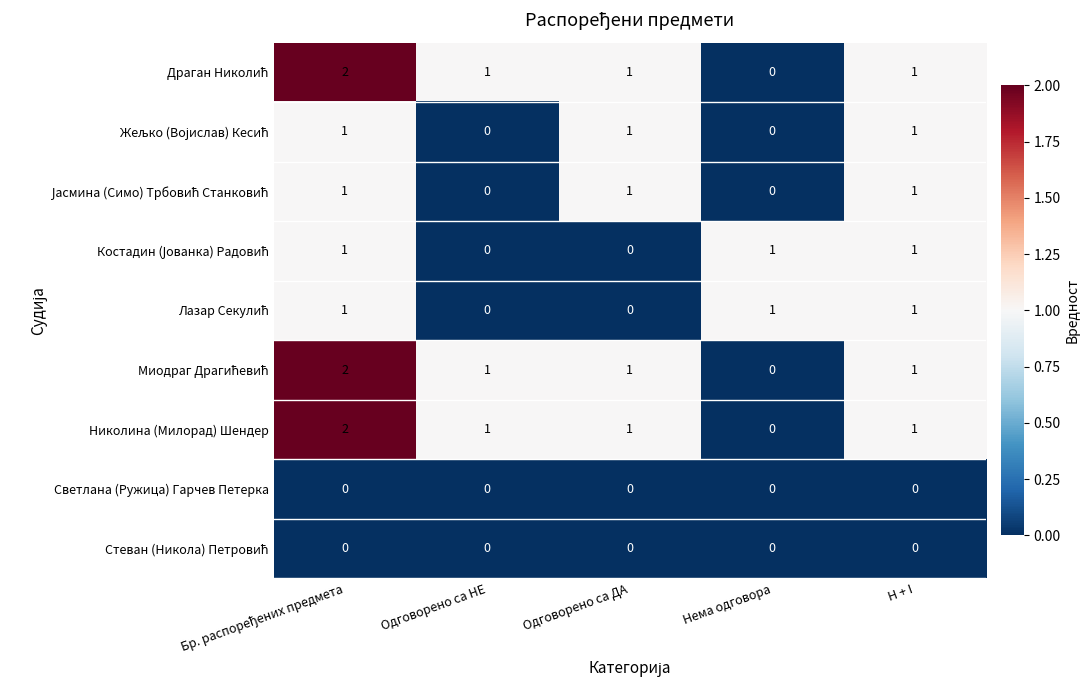

Is it true that Николина (Милорад) Шендер equals 1 at H + I?

True